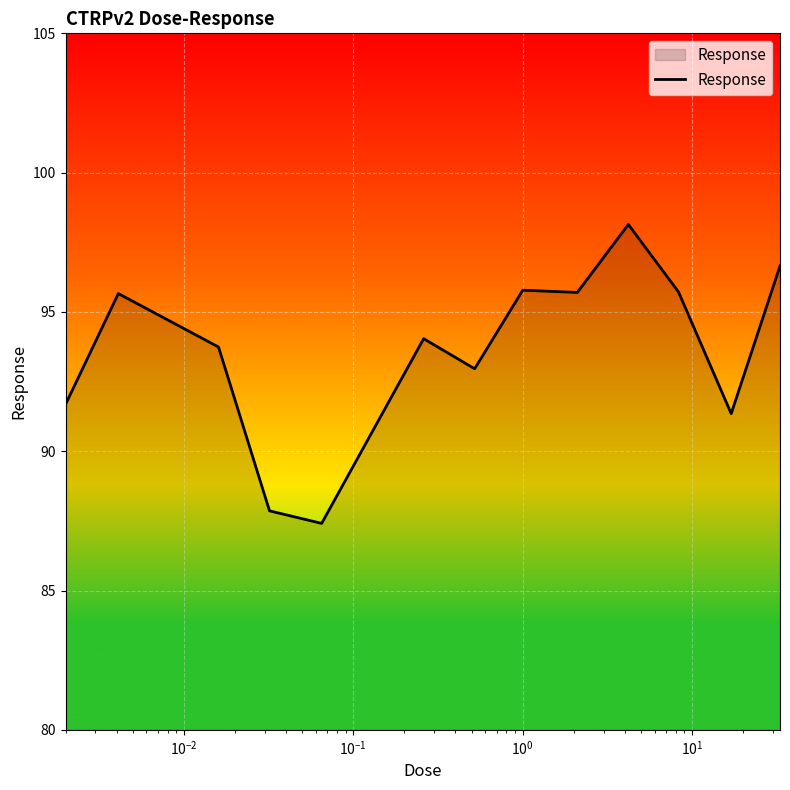

What is the maximum value shown in the chart?

98.1